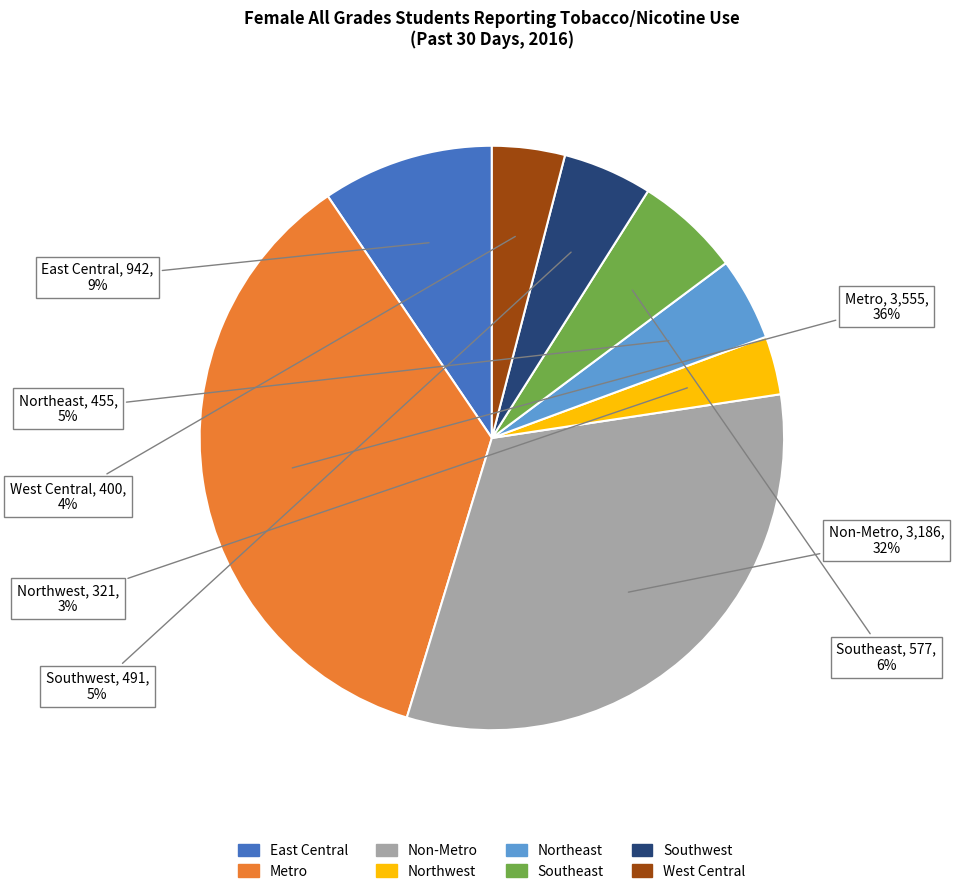

To the nearest percent, what percentage of the pie is West Central?

4%